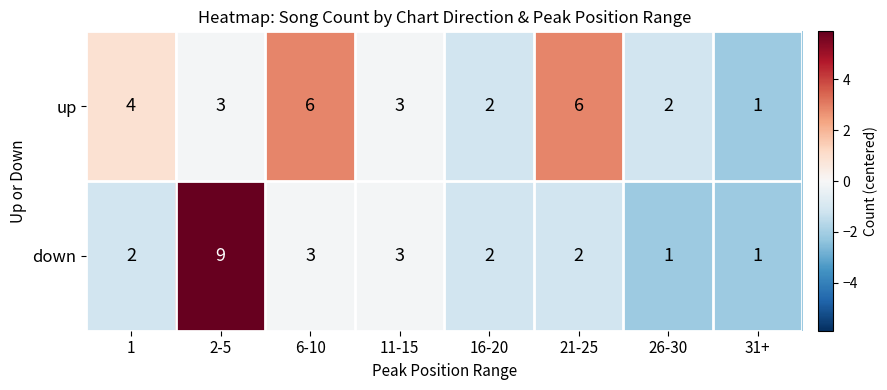

Which series has the largest total across all categories?

up